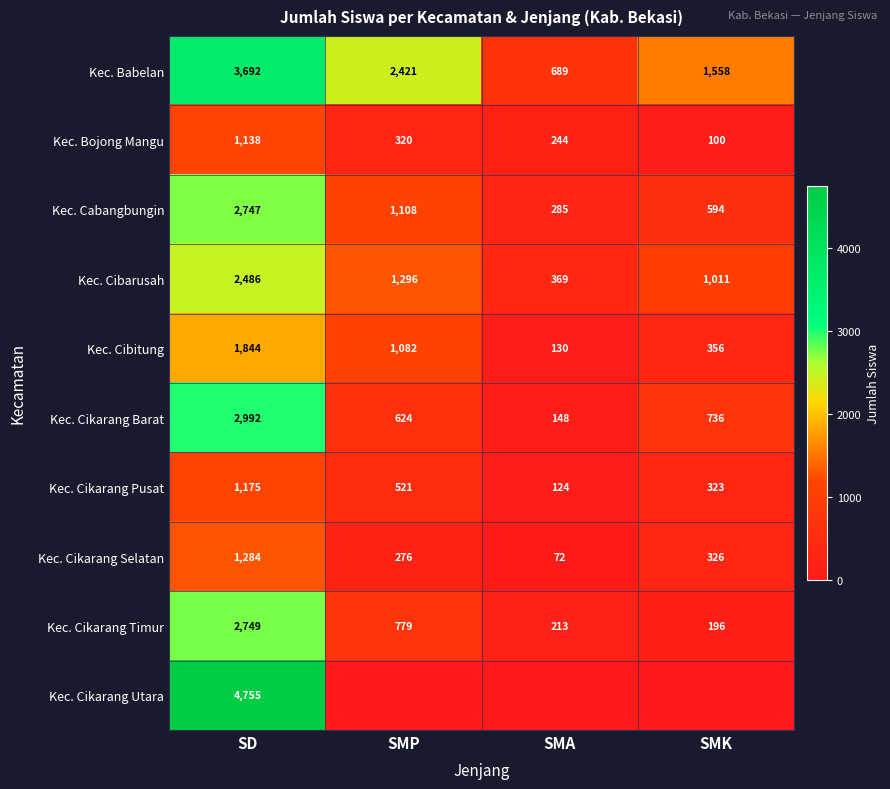

What is the total value across all series at SD?

24862